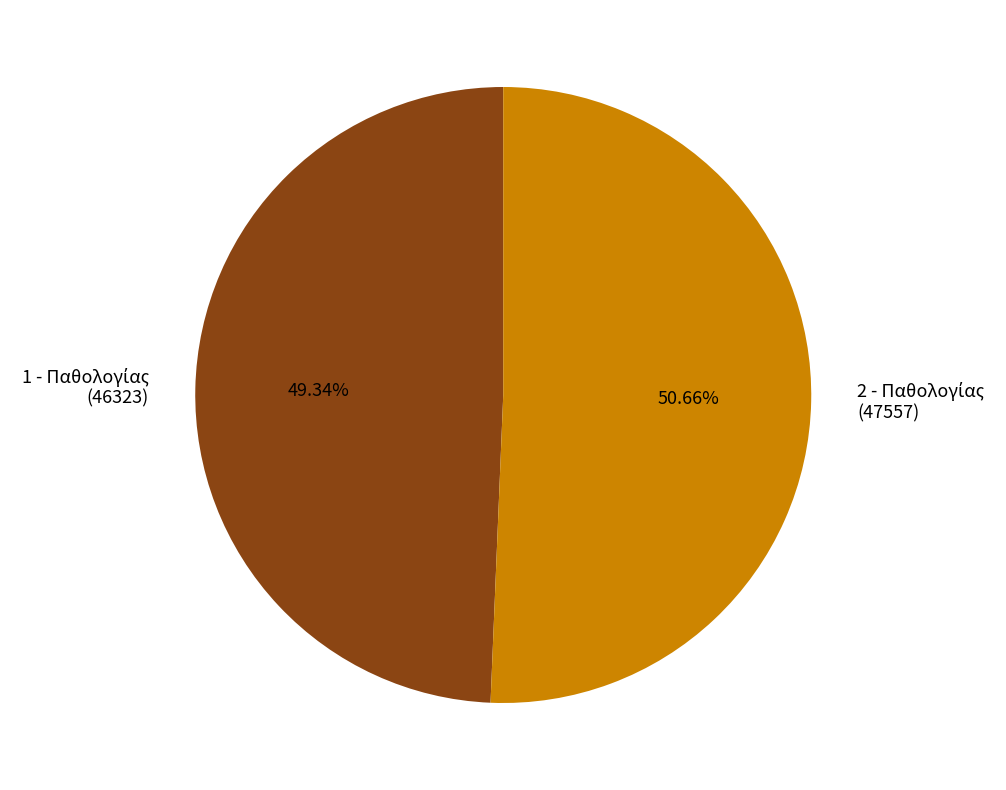

Is there a majority slice in this chart?

Yes